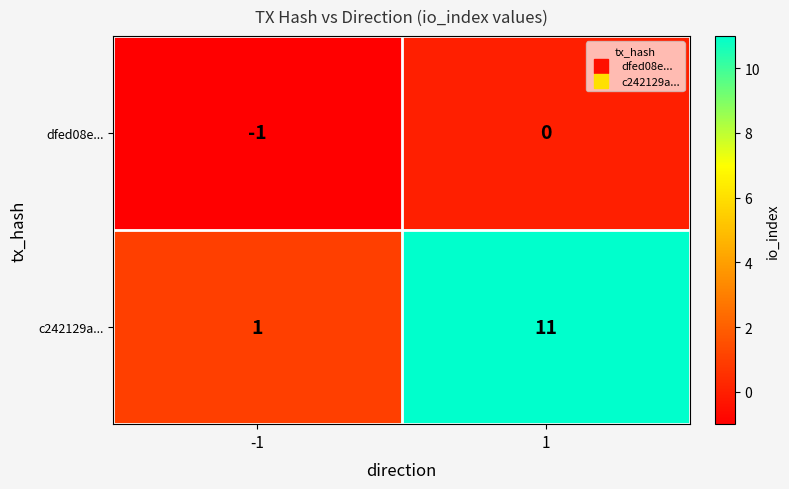

Between -1 and 1, which series saw the biggest shift?

c242129a...